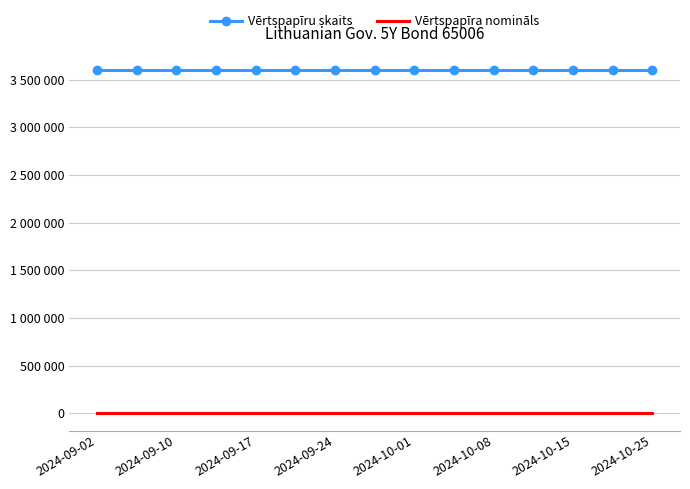

True or false: Vērtspapīru skaits and Vērtspapīra nomināls intersect in this chart.

False